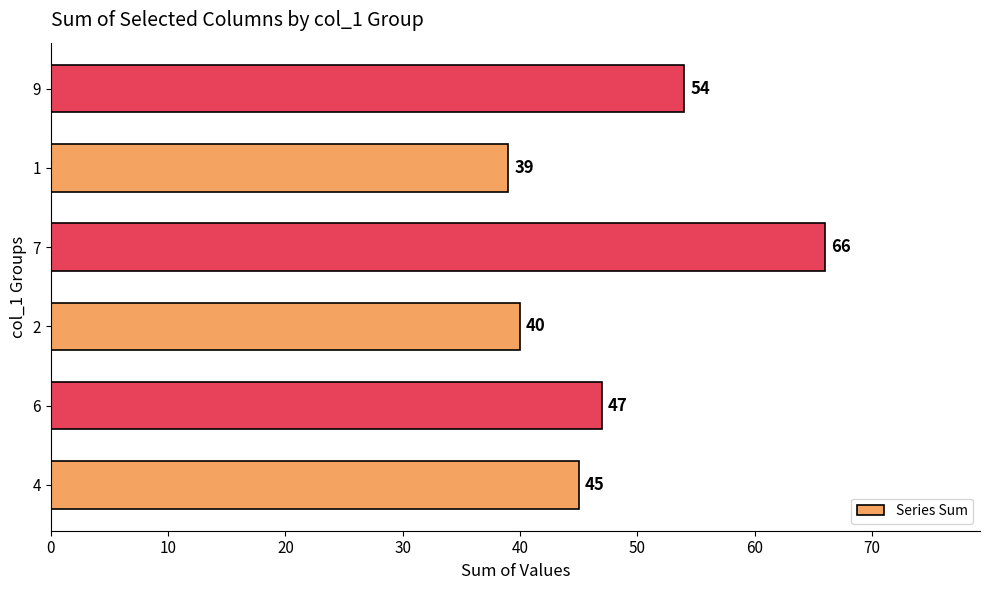

How many categories are shown in the chart?

6